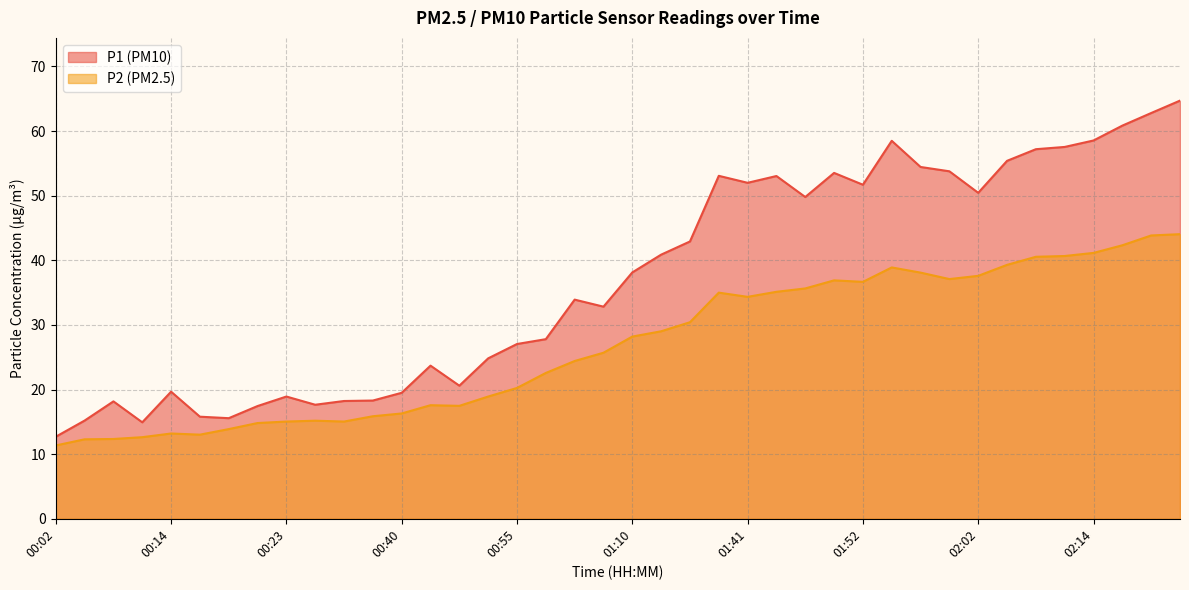

Does the chart display data point markers on the line(s)?

No